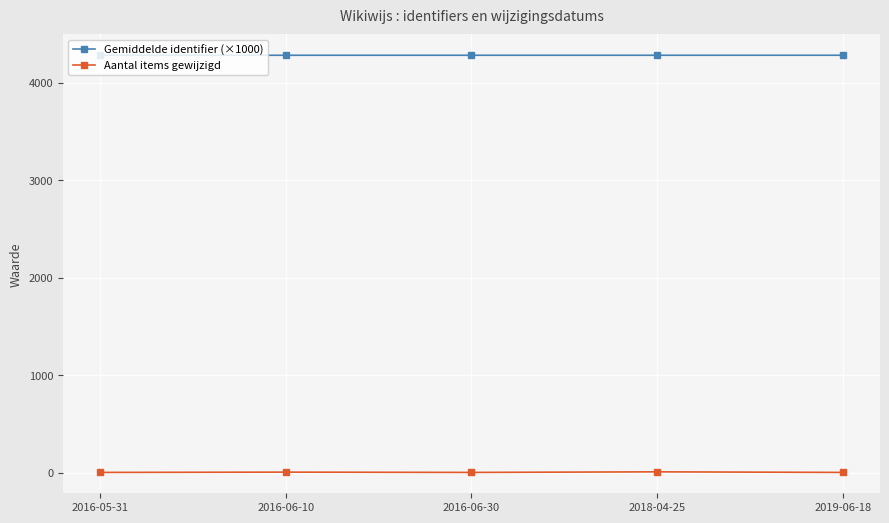

True or false: Gemiddelde identifier (×1000) has more than 2 interior local peaks.

False